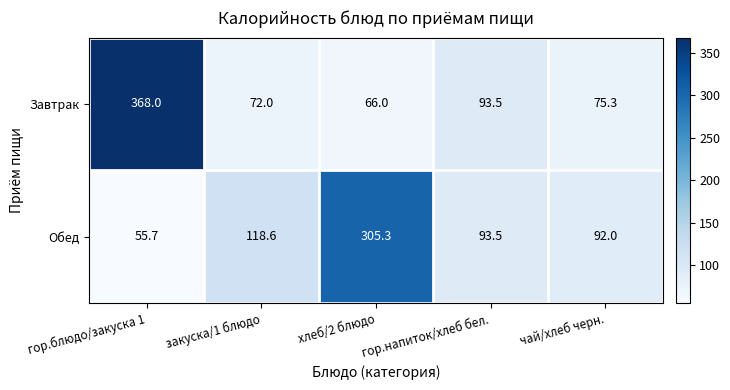

Which series has the largest range (max minus min)?

Завтрак